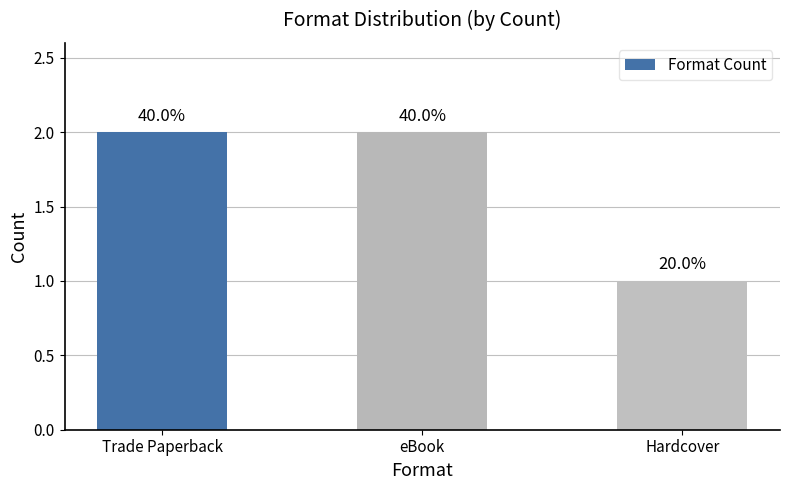

What position from the left is Trade Paperback?

1